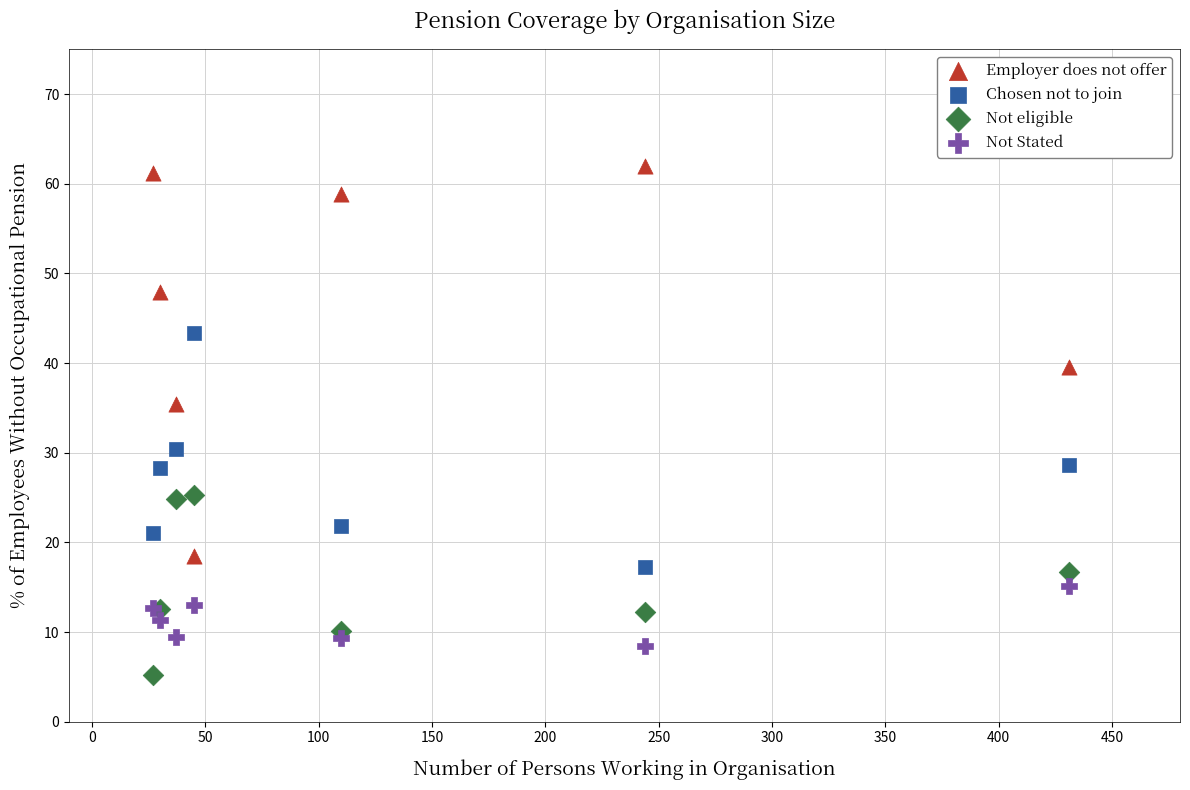

Which series has the widest spread of Y values?

Employer does not offer